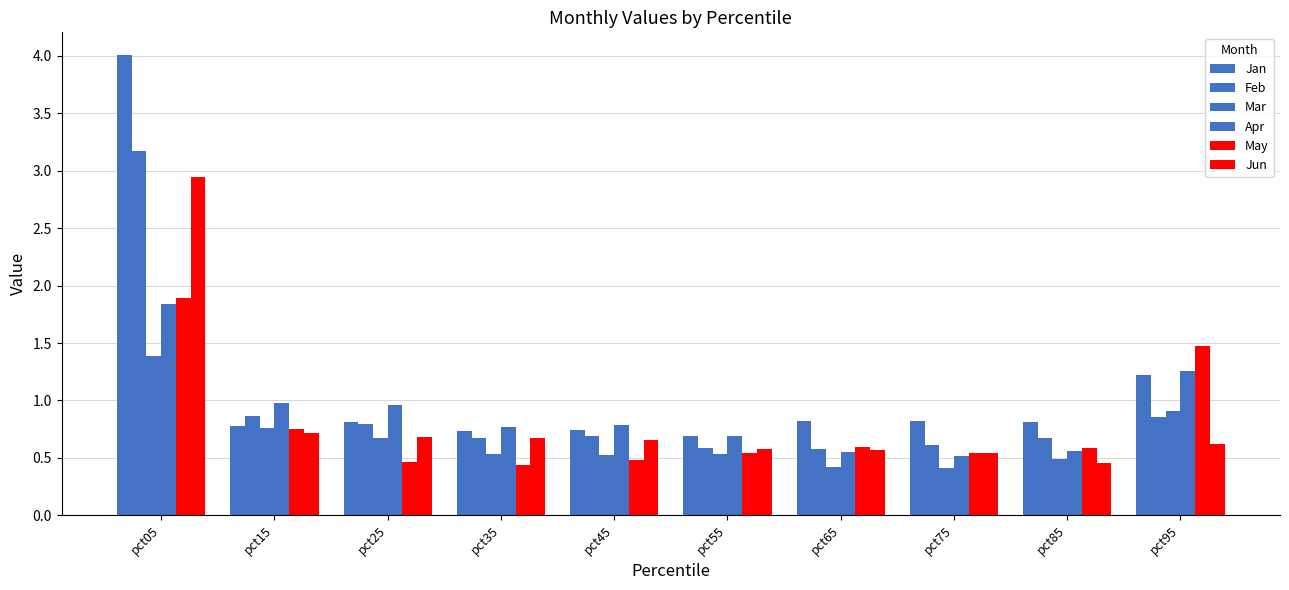

List the series in order of their peak value, lowest first.

Mar, Apr, May, Jun, Feb, Jan